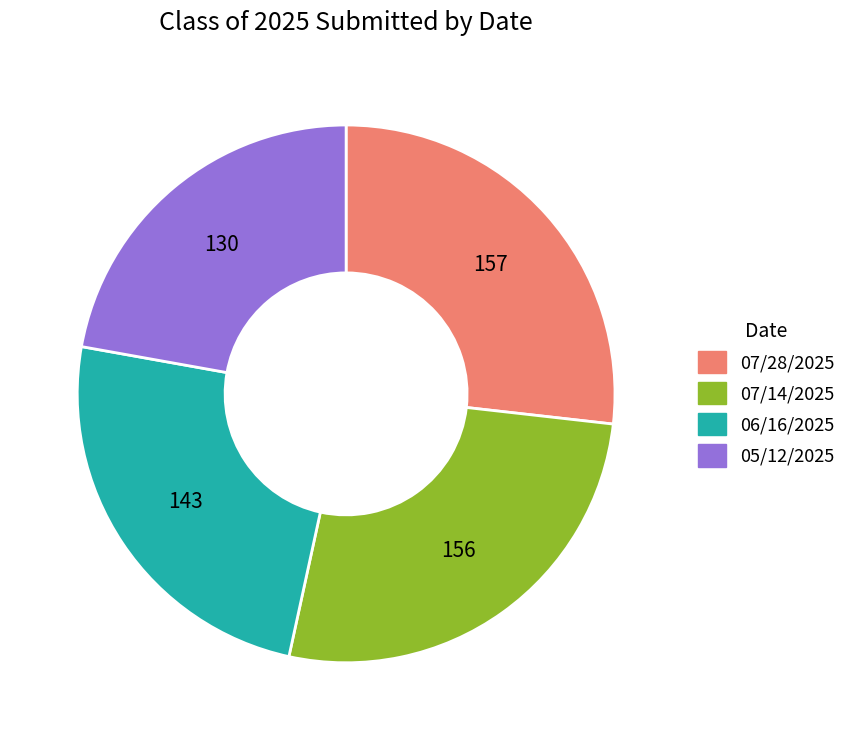

How many slices are in this pie chart?

4